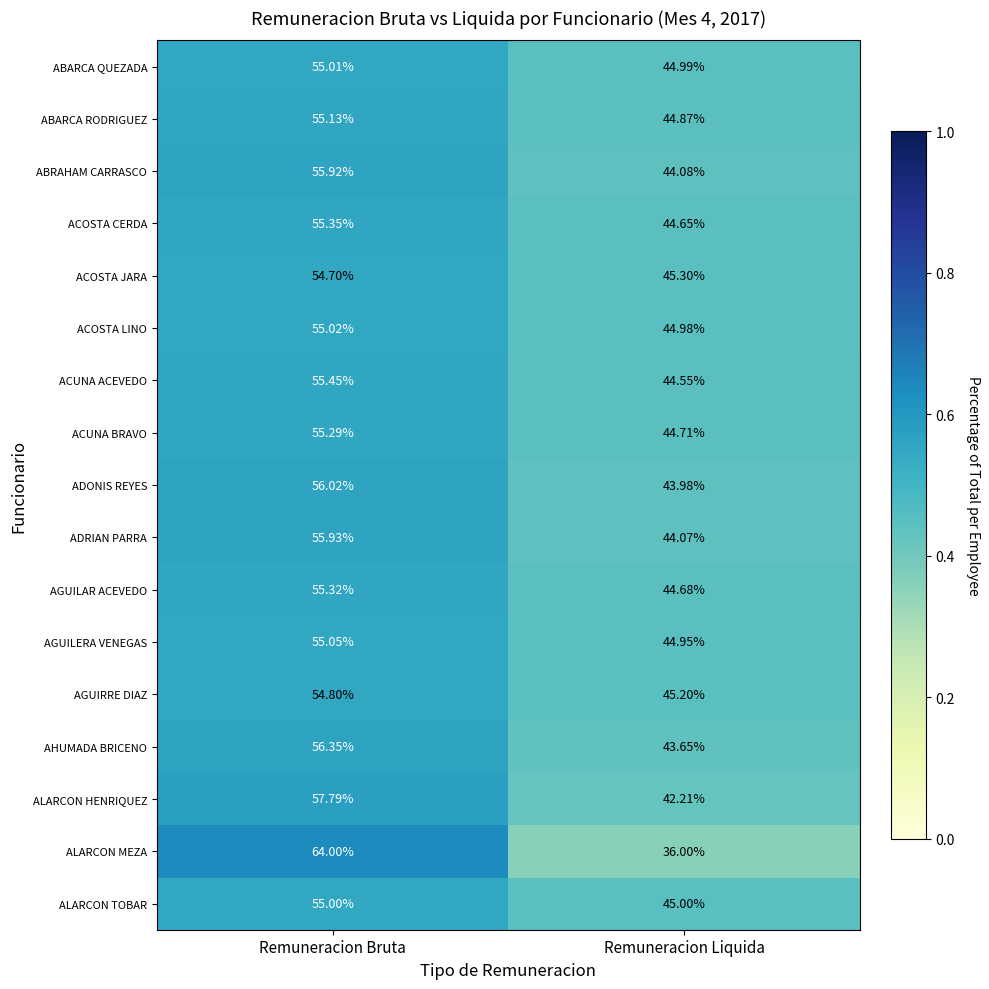

What is the maximum value shown in the chart?

64.0